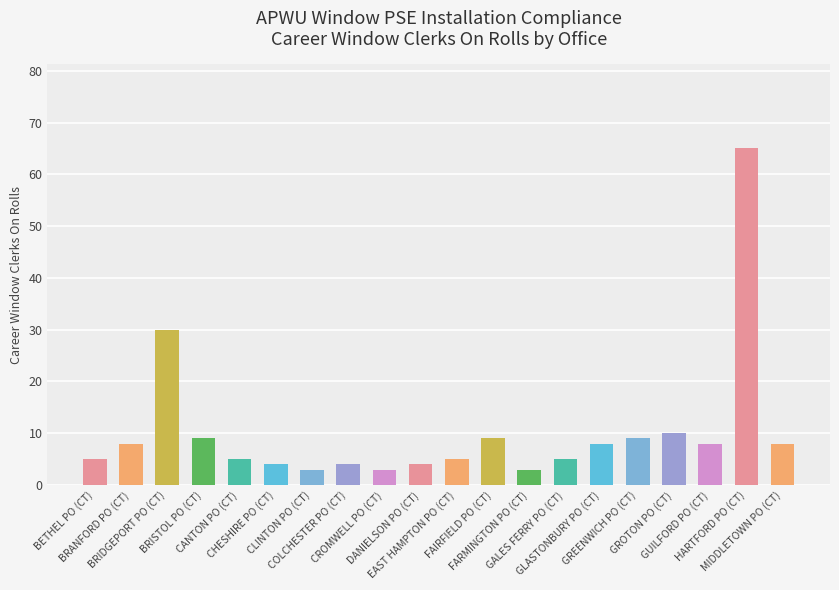

Reading left to right, transcribe all the data shown in this chart.

5	8	30	9	5	4	3	4	3	4	5	9	3	5	8	9	10	8	65	8